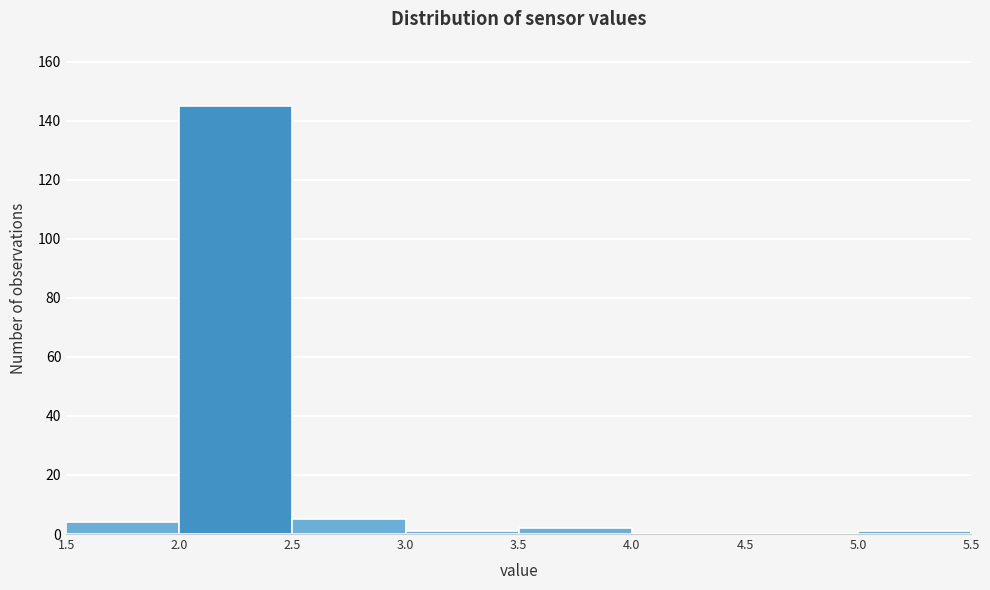

How tall is the bar that spans 1.5 to 2.0 on the x-axis? The values are not printed on the chart, so give them approximately, as read against the axis.

4